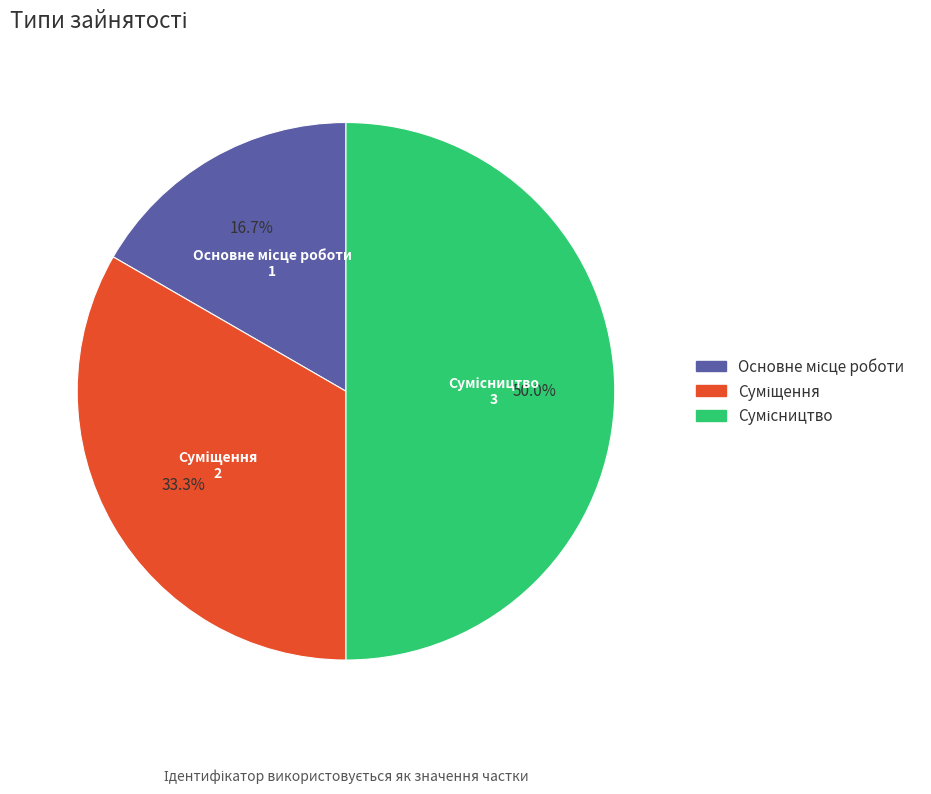

Does Сумісництво account for over 50% of the chart?

No